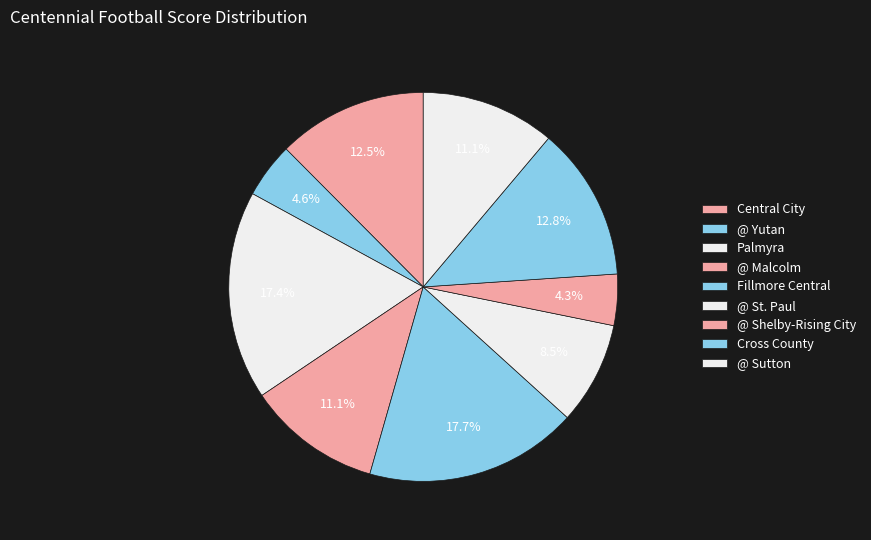

Which slice is the largest?

Fillmore Central